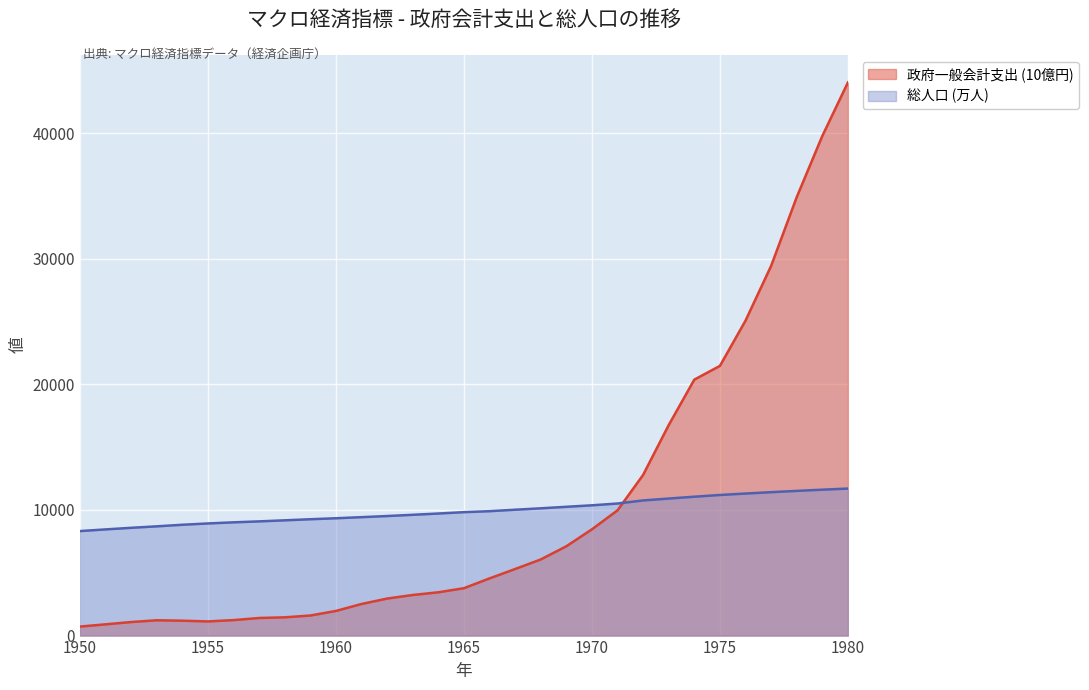

Reading left to right, extract all data points from this chart.

政府一般会計支出 (10億円): 1950=716.8	1951=895.5	1952=1078.8	1953=1219.0	1954=1185.1	1955=1126.4	1956=1232.5	1957=1399.9	1958=1453.7	1959=1597.2	1960=1961.0	1961=2515.9	1962=2947.6	1963=3231.2	1964=3446.8	1965=3773.1	1966=4552.1	1967=5299.4	1968=6059.9	1969=7109.3	1970=8459.2	1971=9970.9	1972=12793.9	1973=16762.0	1974=20379.1	1975=21473.4	1976=25076.0	1977=29433.6	1978=34907.3	1979=39779.2	1980=44040.7
総人口 (万人): 1950=8320.0	1951=8454.0	1952=8581.0	1953=8698.0	1954=8824.0	1955=8928.0	1956=9017.0	1957=9093.0	1958=9177.0	1959=9264.0	1960=9342.0	1961=9429.0	1962=9518.0	1963=9616.0	1964=9718.0	1965=9828.0	1966=9904.0	1967=10020.0	1968=10133.0	1969=10254.0	1970=10372.0	1971=10515.0	1972=10760.0	1973=10910.0	1974=11057.0	1975=11194.0	1976=11309.0	1977=11417.0	1978=11520.0	1979=11616.0	1980=11706.0